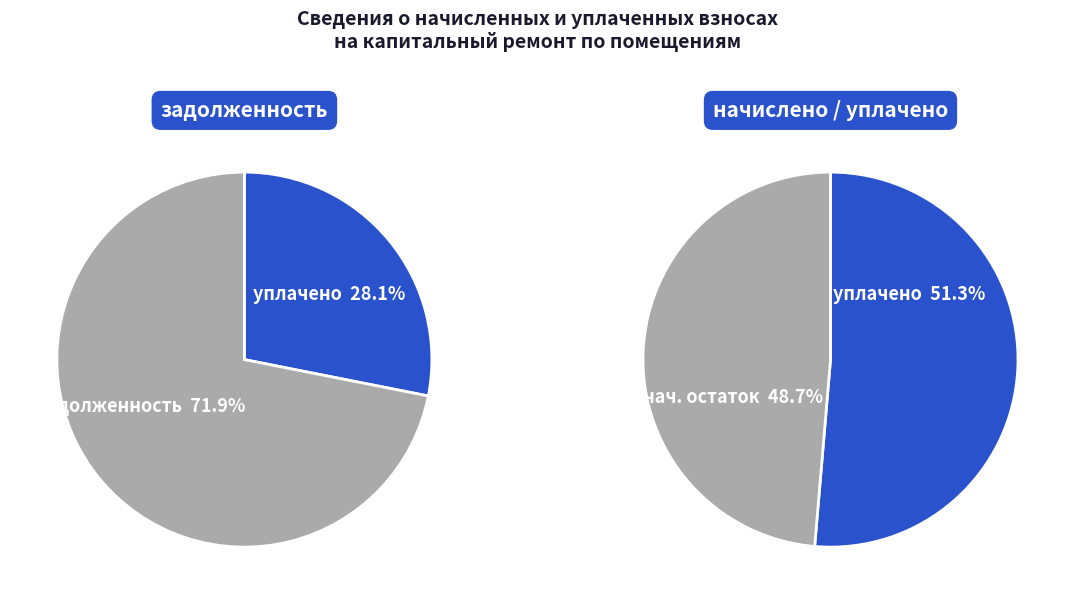

Combined, do 5 and 2 account for over 50%?

No